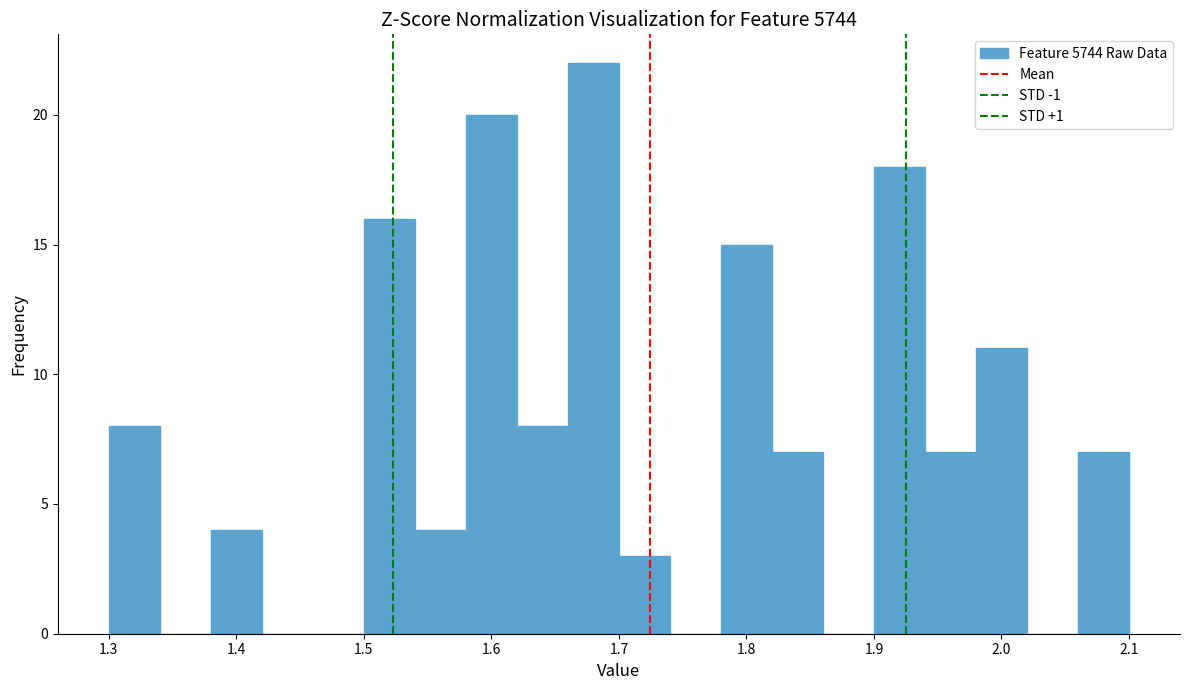

Which range on the x-axis has the tallest bar?

1.66 to 1.70